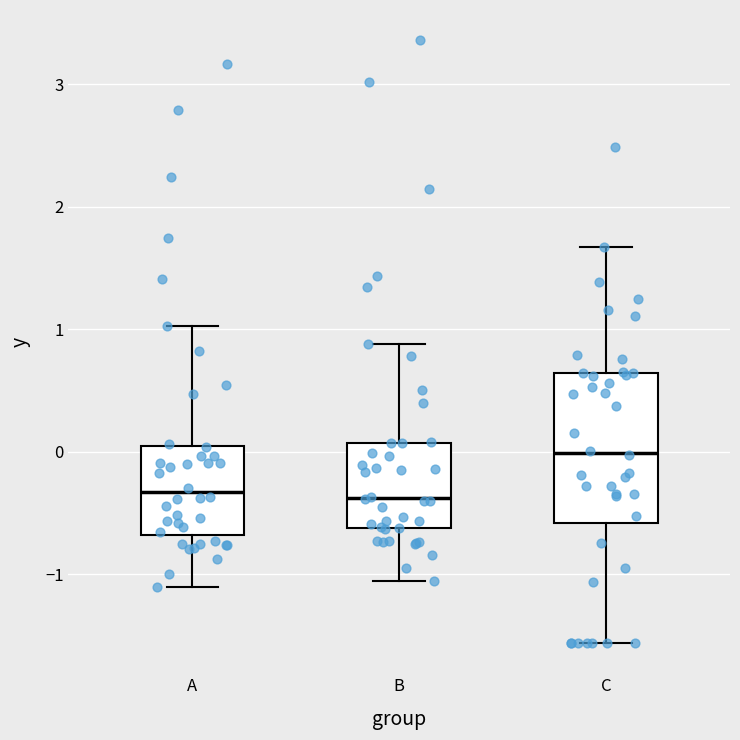

Where does the median line of the box for B sit on the y-axis? The values are not printed on the chart, so give them approximately, as read against the axis.

-0.4